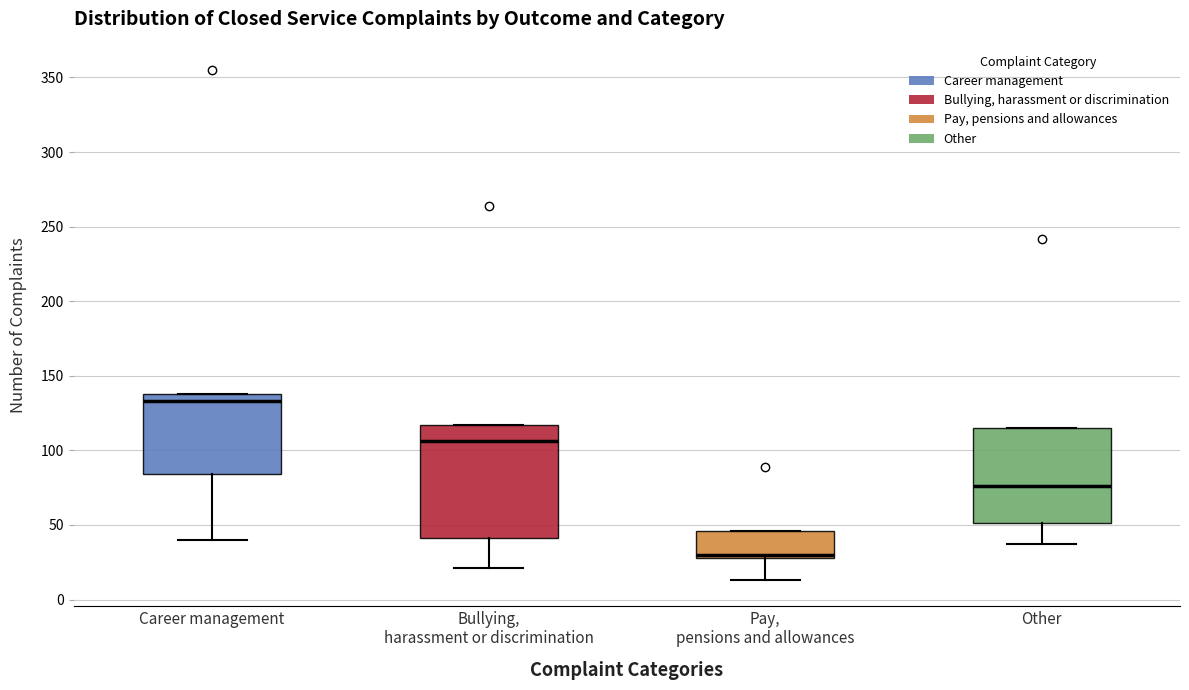

Reading left to right, transcribe this box plot: for each box, give where its median line is, the range the box spans, and where its two whiskers end, as read against the y-axis. The values are not printed on the chart, so give them approximately, as read against the axis.

Career management: median 135, box 85 to 140, whiskers 40 to 140
Bullying, harassment or discrimination: median 105, box 40 to 115, whiskers 20 to 115
Pay, pensions and allowances: median 30 (just above the box's lower edge), box 30 to 45, whiskers 15 to 45
Other: median 75, box 50 to 115, whiskers 35 to 115